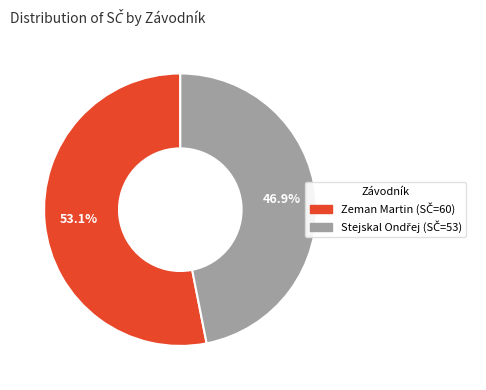

What percentage is NOT represented by Zeman Martin?

46.9%